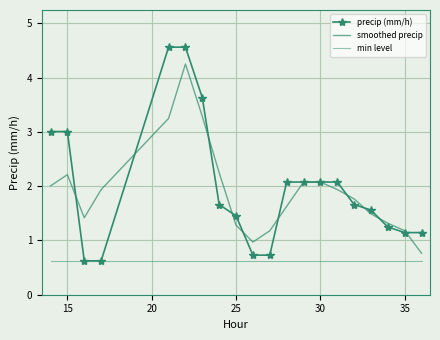

What is the sum of all smoothed precip values?

38.3